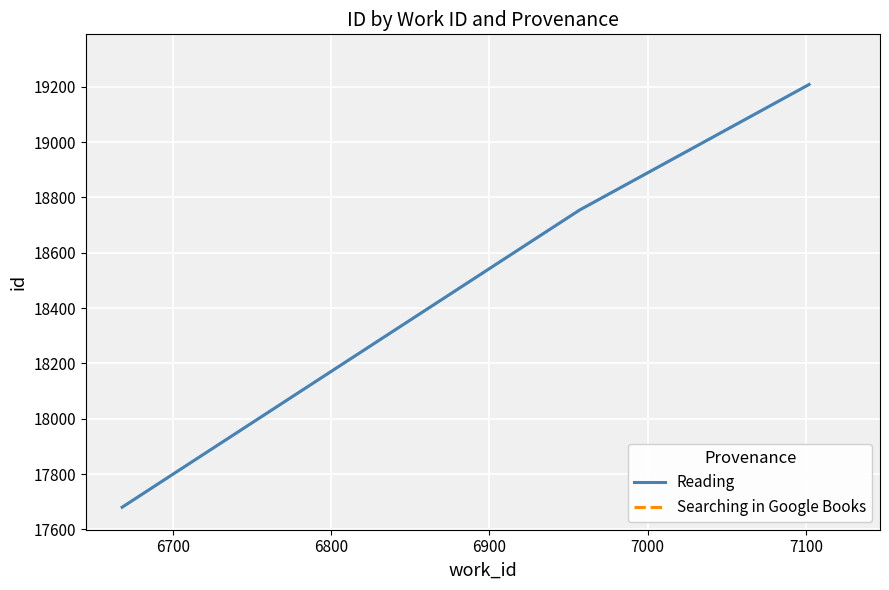

What is the average value?

18547.7